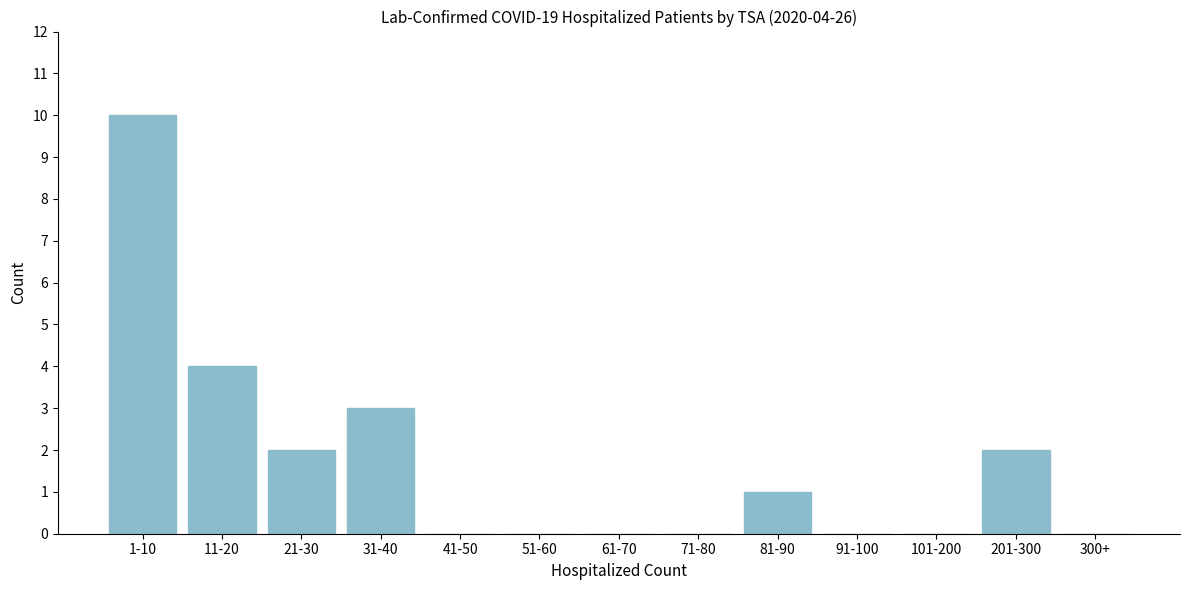

Reading left to right, extract all data points from this chart.

1-10=10	11-20=4	21-30=2	31-40=3	41-50=0	51-60=0	61-70=0	71-80=0	81-90=1	91-100=0	101-200=0	201-300=2	300+=0